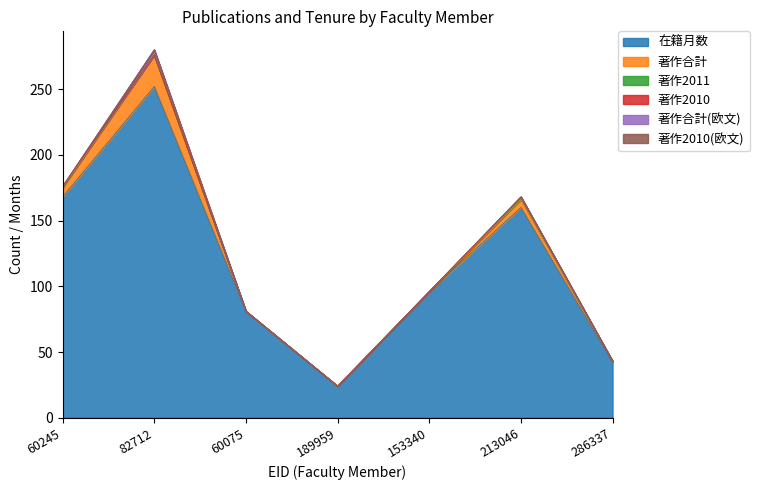

Reading left to right, transcribe all the data shown in this chart.

在籍月数: 168	252	81	24	96	160	42
著作合計: 7	24	0	0	0	6	1
著作2011: 1	0	0	0	0	2	0
著作2010: 0	0	0	0	0	0	0
著作合計(欧文): 0	4	0	0	0	0	0
著作2010(欧文): 0	0	0	0	0	0	0